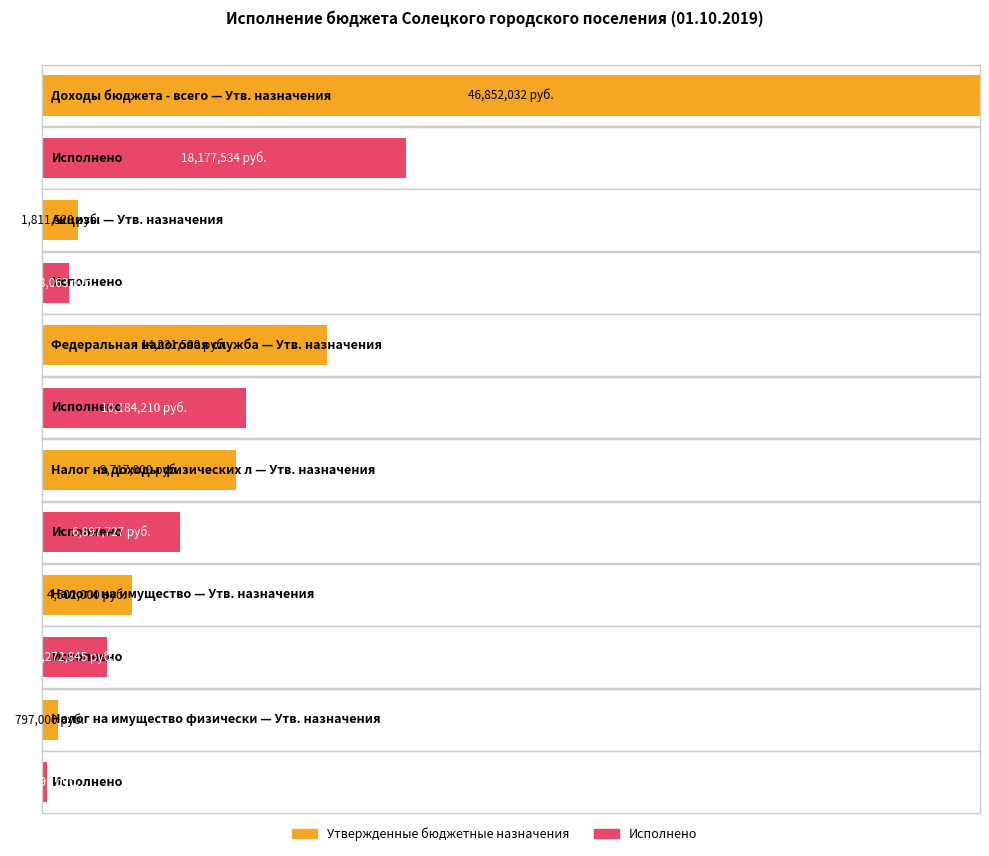

Rank the series at Налог на имущество физических лиц from lowest to highest value.

Исполнено, Утвержденные бюджетные назначения